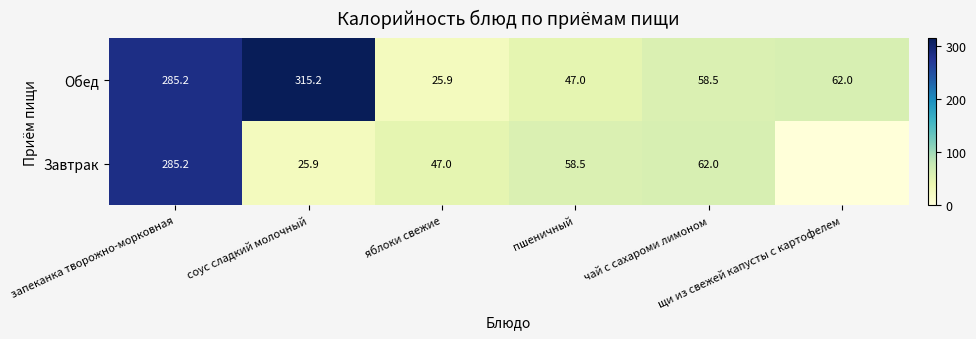

What is the difference between the second highest and minimum values in the Обед series?

259.3